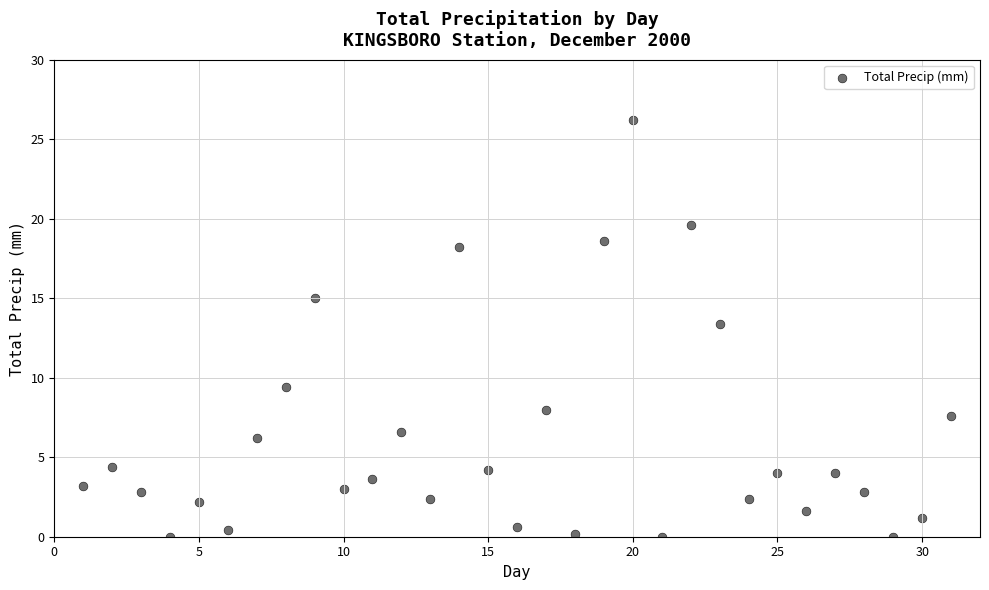

What Y value in the scatter plot is closest to 13?

13.4